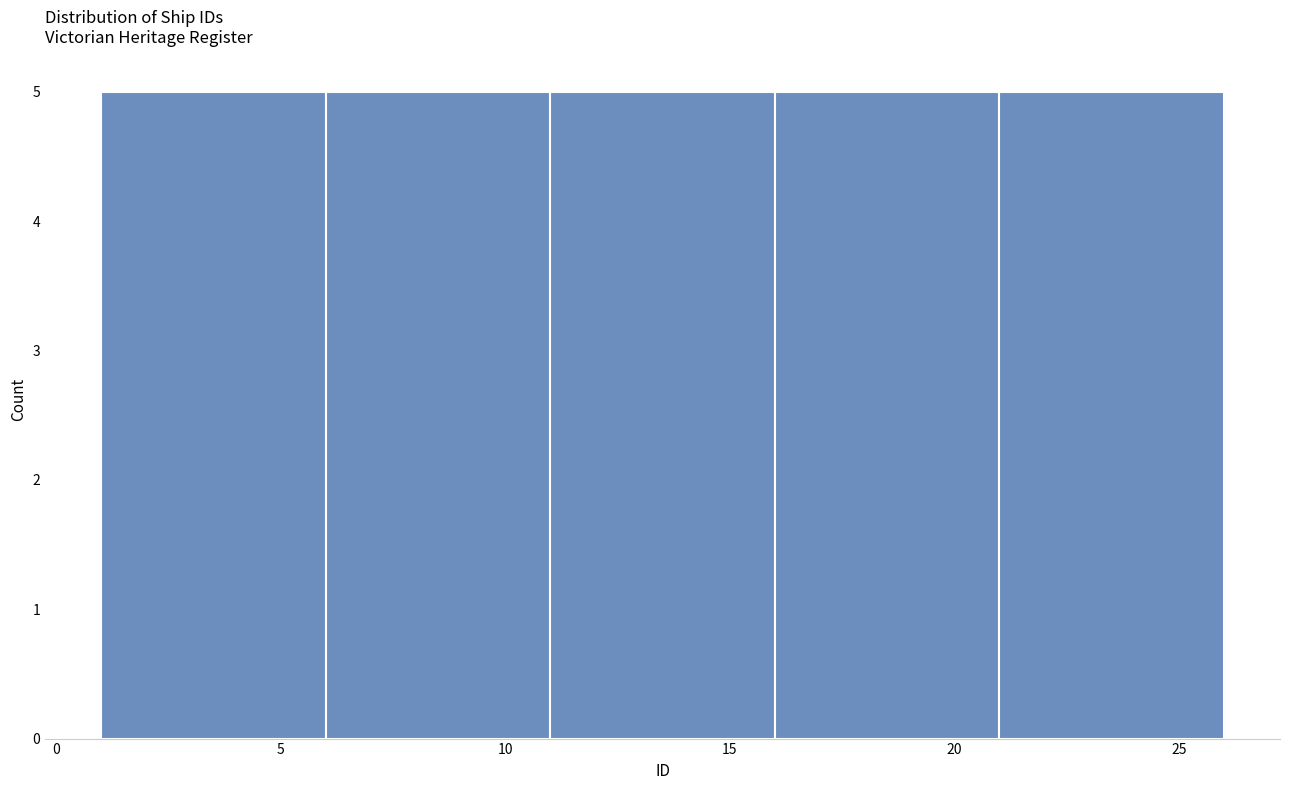

What is the height of the bar covering 1 to 6 on the x-axis? The values are not printed on the chart, so give them approximately, as read against the axis.

5